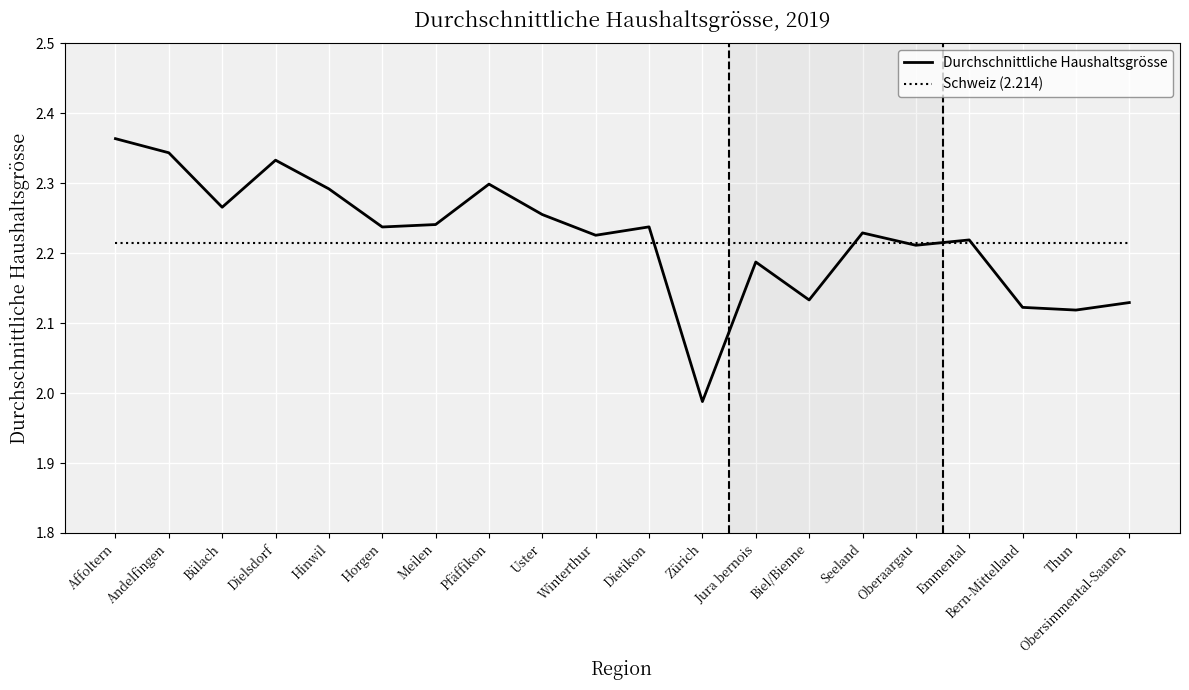

At which label is Durchschnittliche Haushaltsgrösse closest to 2?

Zürich